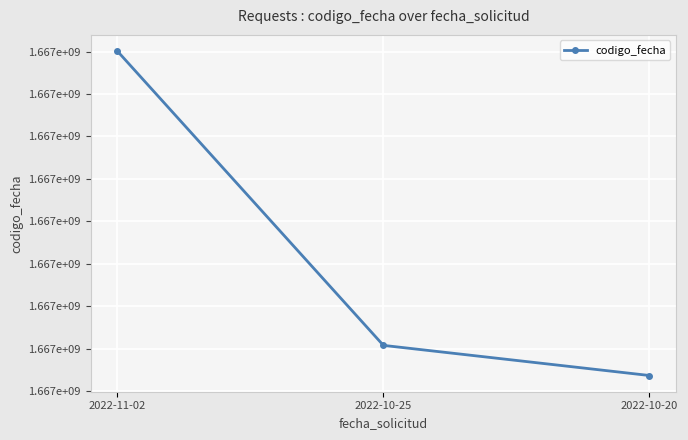

At which label does the data first exceed 1666708486?

2022-11-02